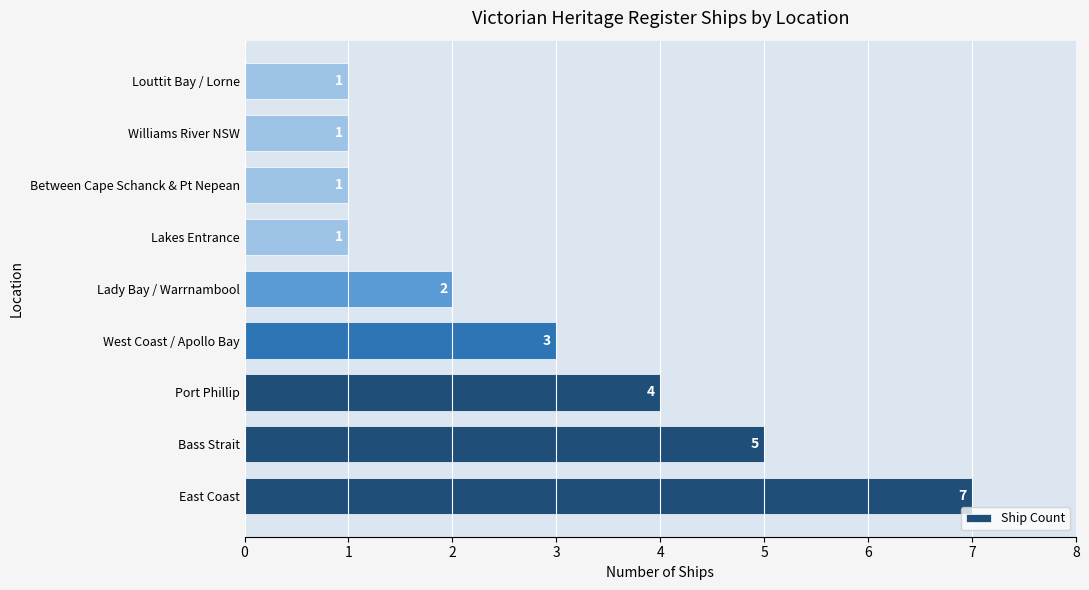

What is the maximum value shown in the chart?

7